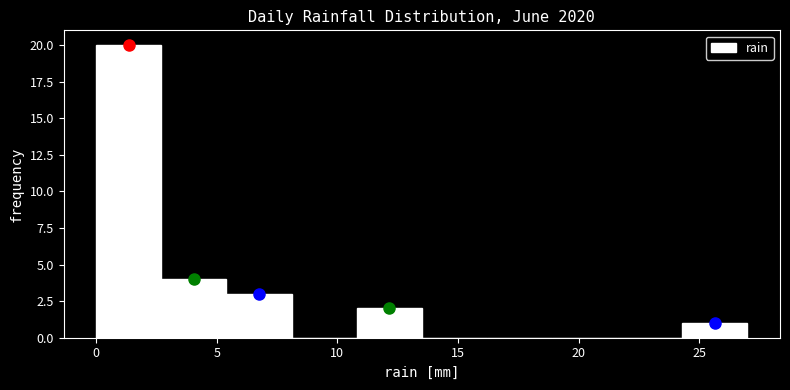

Reading left to right, transcribe this chart: for each bar, give the range it covers on the x-axis and its height. Neither the bar edges nor the heights are printed on the chart, so give them approximately, as read against the axes.

0.0 to 2.7: 20
2.7 to 5.4: 4
5.4 to 8.1: 3
8.1 to 10.8: 0
10.8 to 13.5: 2
13.5 to 16.2: 0
16.2 to 18.9: 0
18.9 to 21.6: 0
21.6 to 24.3: 0
24.3 to 27.0: 1